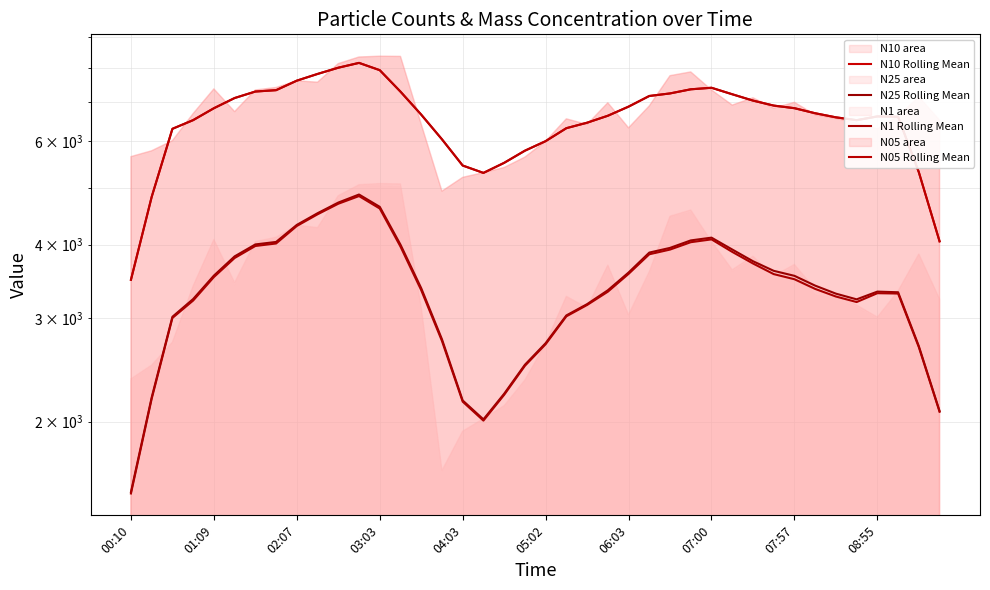

True or false: N05 Rolling Mean and N1 Rolling Mean cross at least once.

False